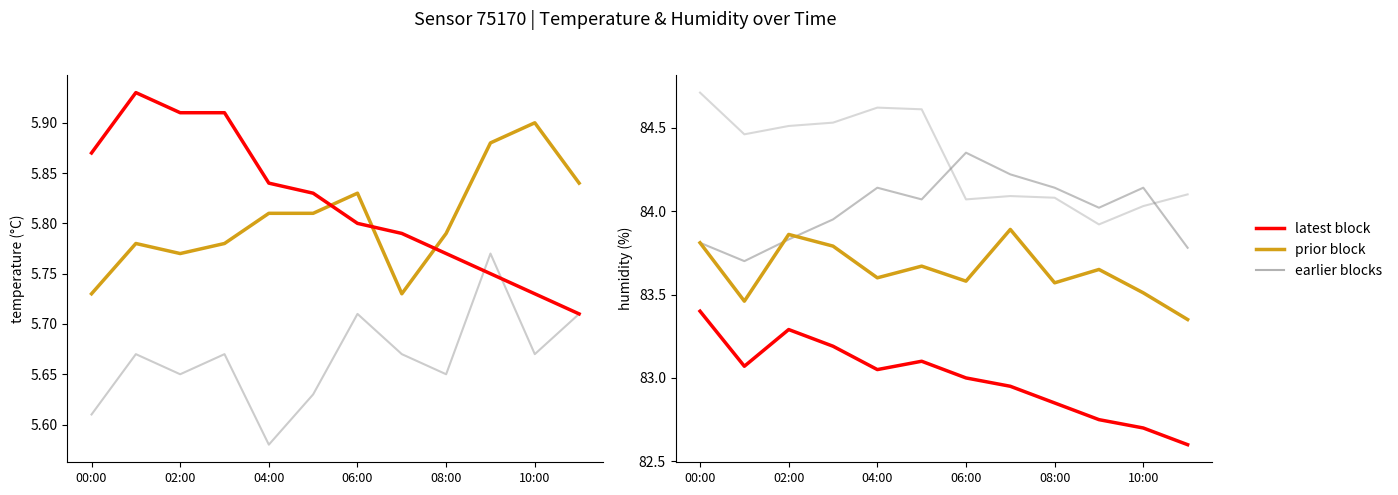

What is the highest value of the humidity_mid series?

84.3